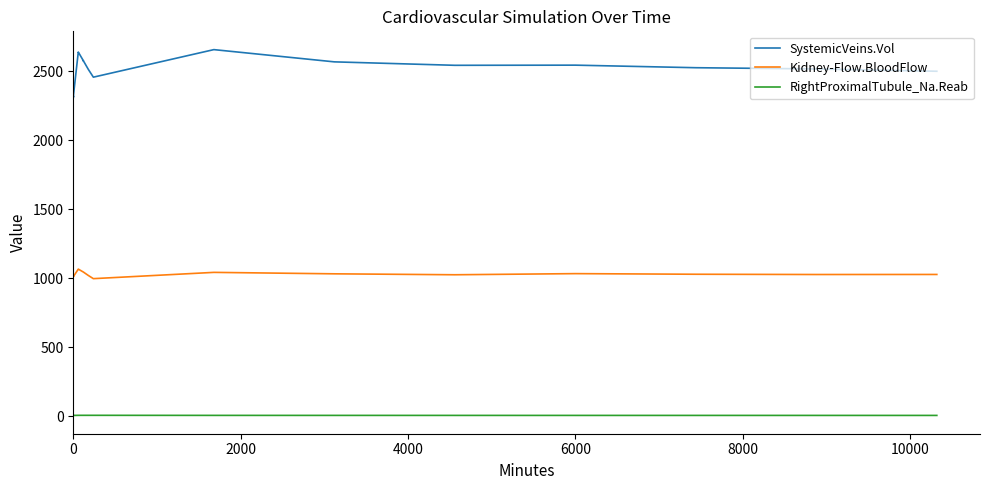

List the series in order of their overall mean, lowest first.

RightProximalTubule_Na.Reab, Kidney-Flow.BloodFlow, SystemicVeins.Vol